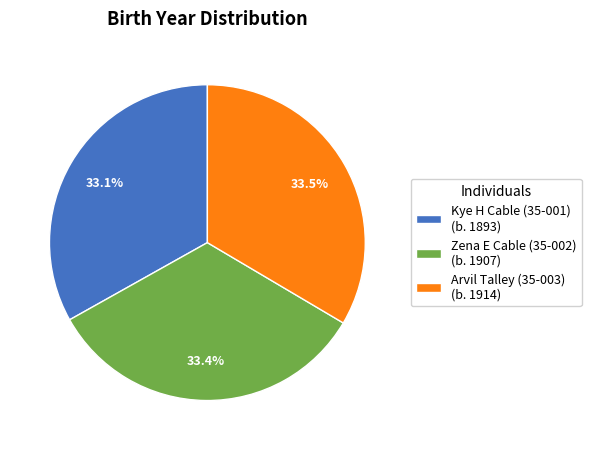

What is the ratio of the value at Kye H Cable (35-001) (b. 1893) to the value at Arvil Talley (35-003) (b. 1914)?

1.0